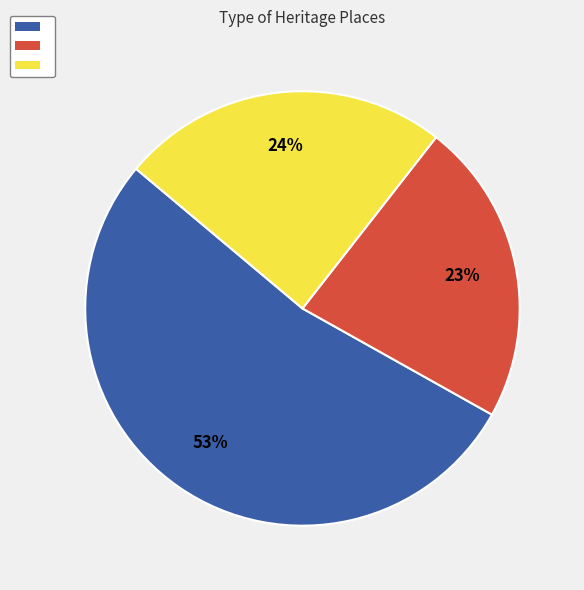

Is there a majority slice in this chart?

Yes